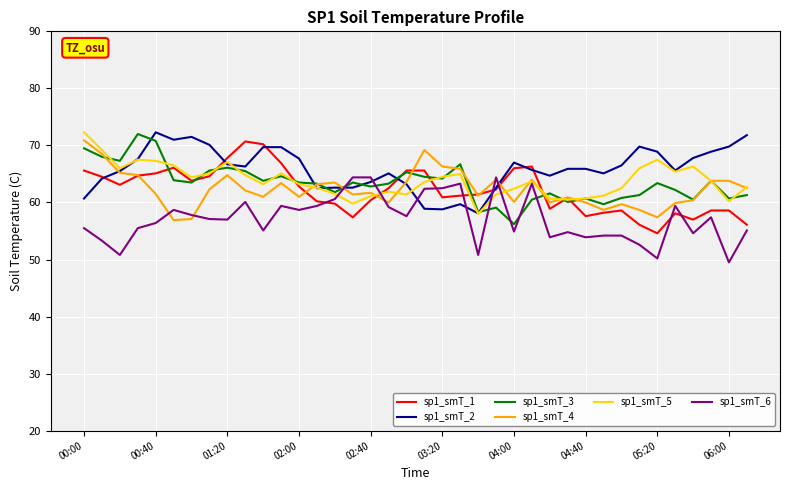

What is the lowest value of the sp1_smT_6 series?

49.5